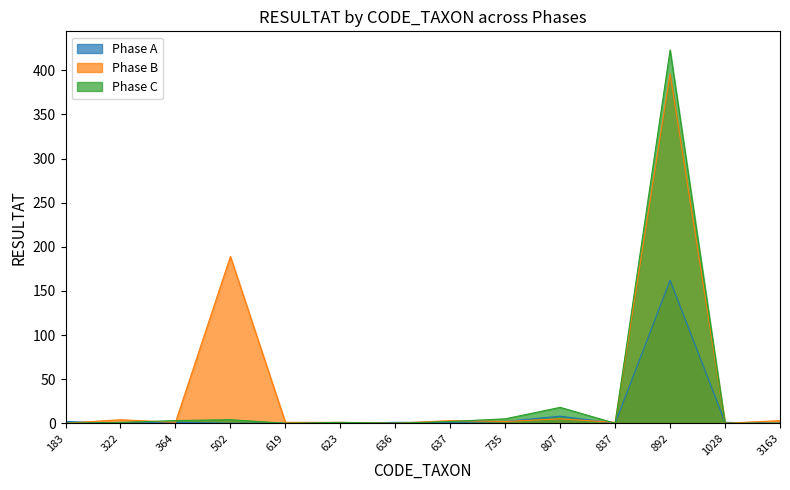

What is the sum of the Phase A values at 183 and 837?

2